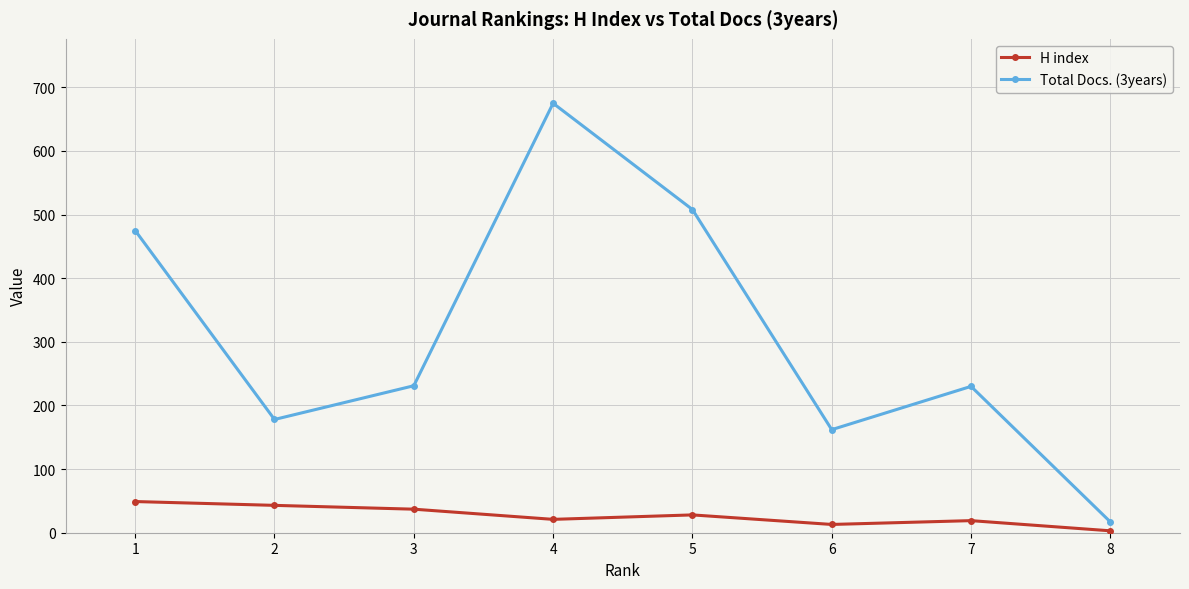

True or false: H index and Total Docs. (3years) cross at least once.

False